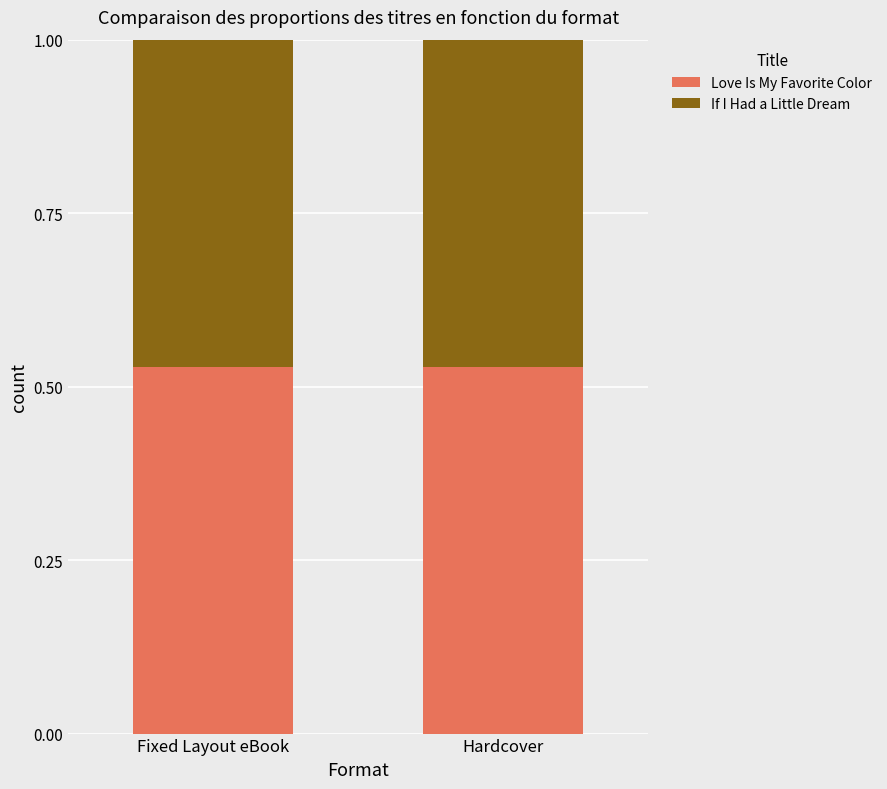

What is the total value across all series at Hardcover?

1.0